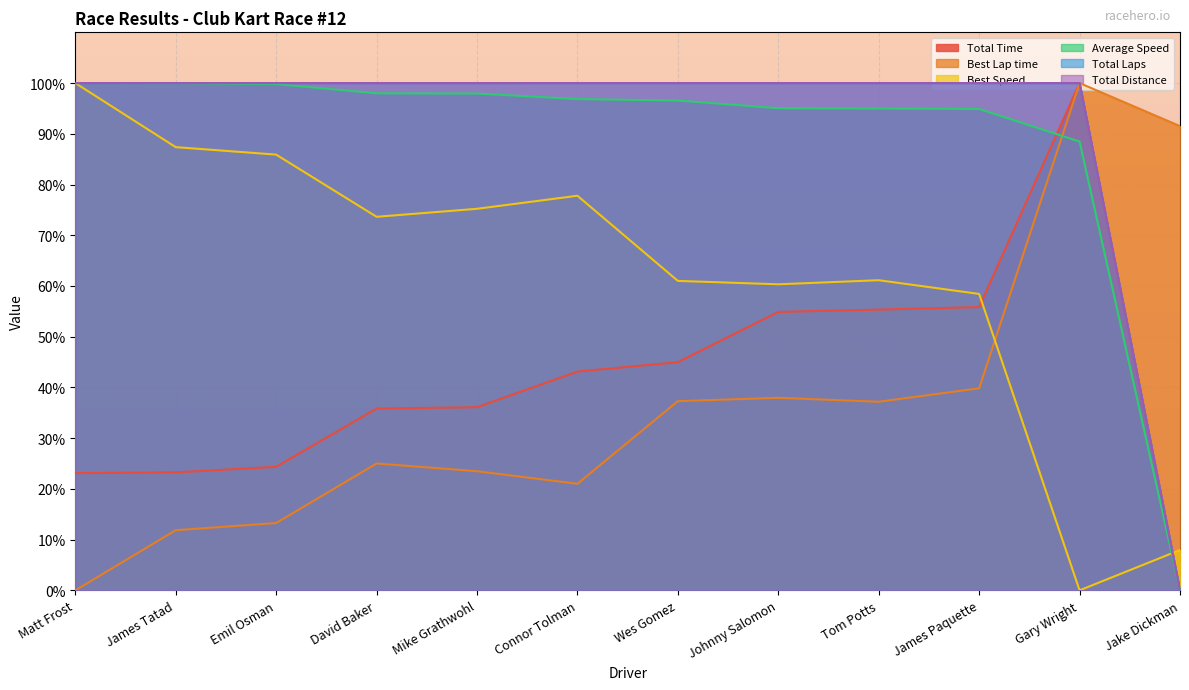

Does the chart display data point markers on the line(s)?

No